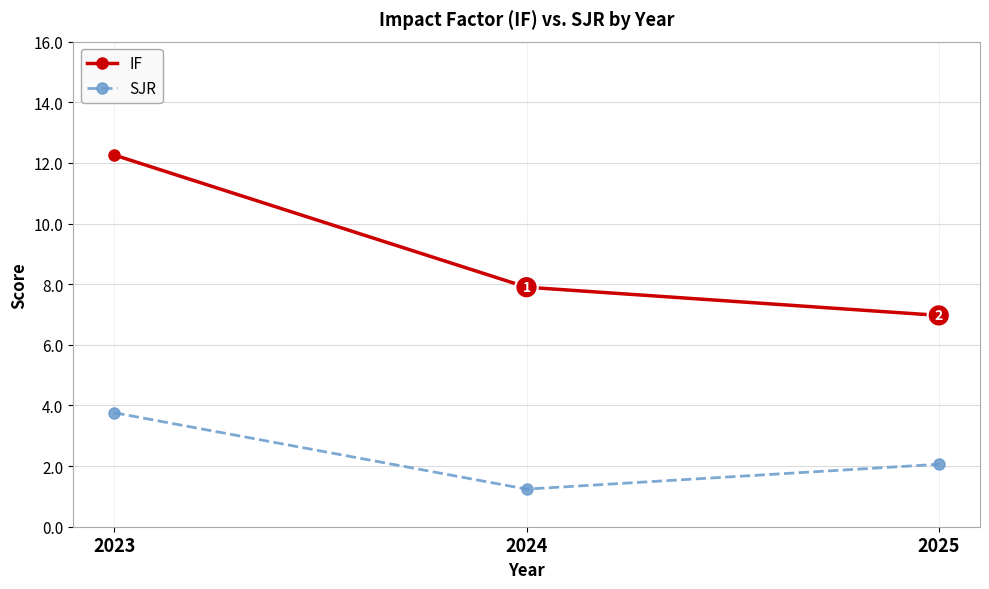

At how many categories does at least one series exceed 2?

3